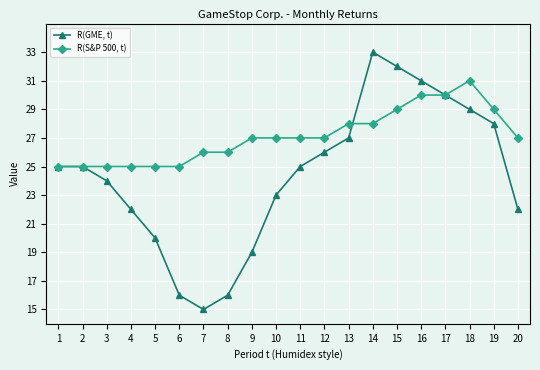

Count the number of data series in this chart.

2